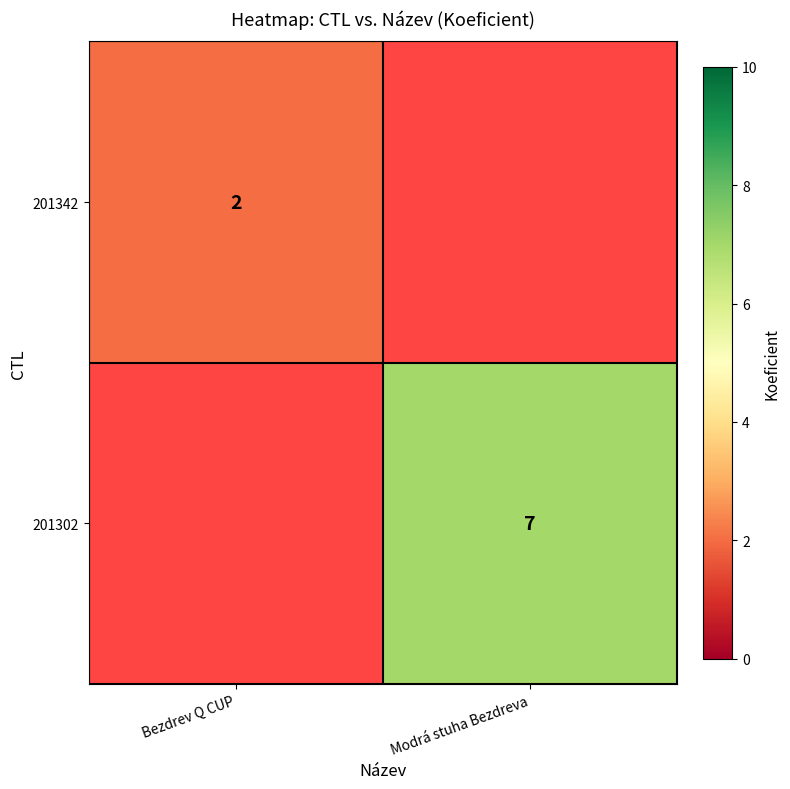

The value of 201302 at Modrá stuha Bezdreva is 7. True or false?

True